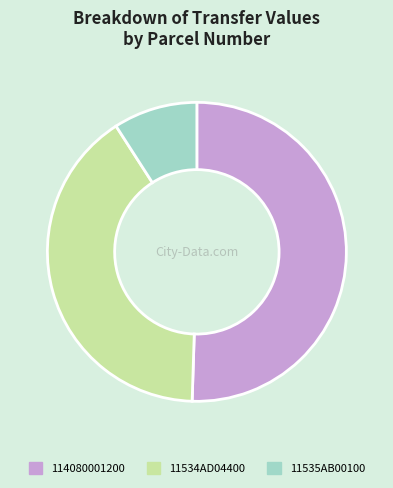

Between 11534AD04400 and 11535AB00100, which is larger?

11534AD04400